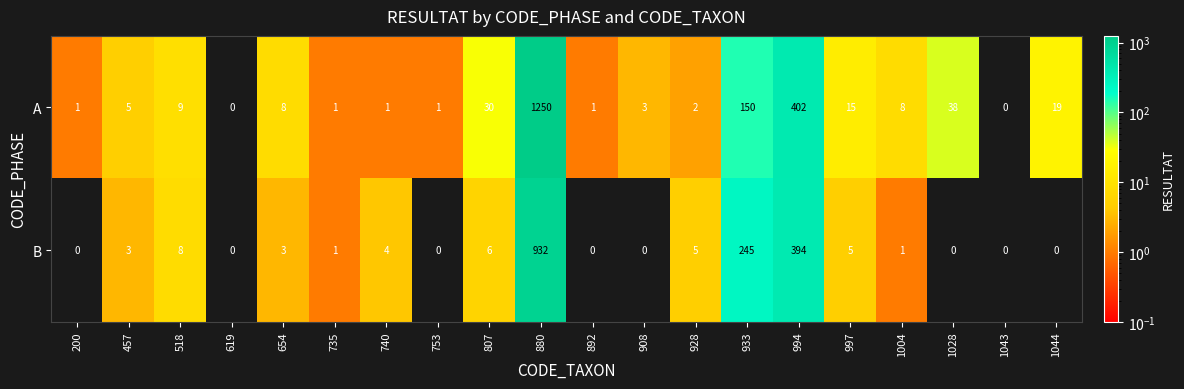

How many series are shown in this chart?

2